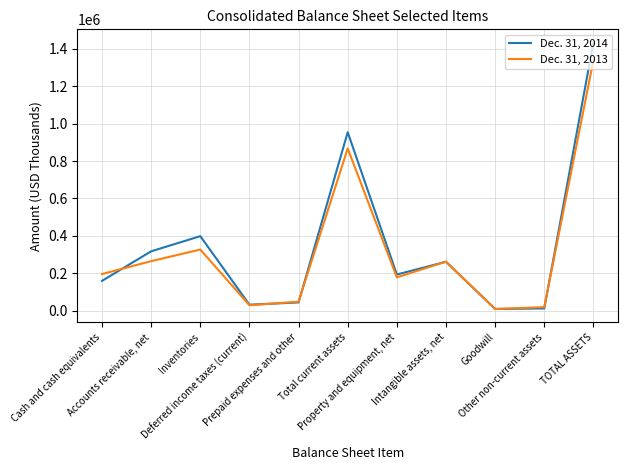

What position from the left is Other non-current assets?

10